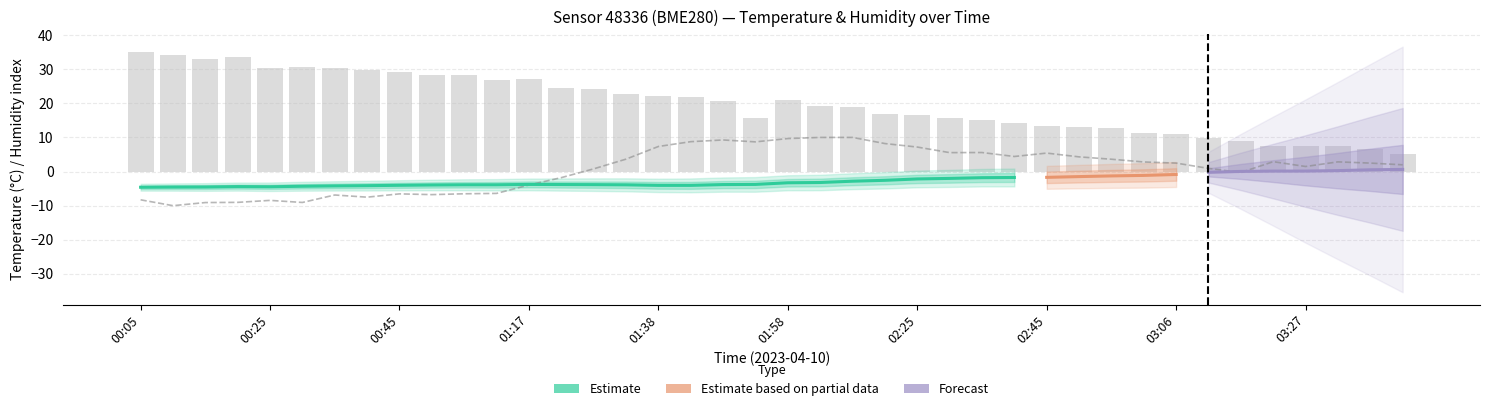

How many values exceed 2?

21